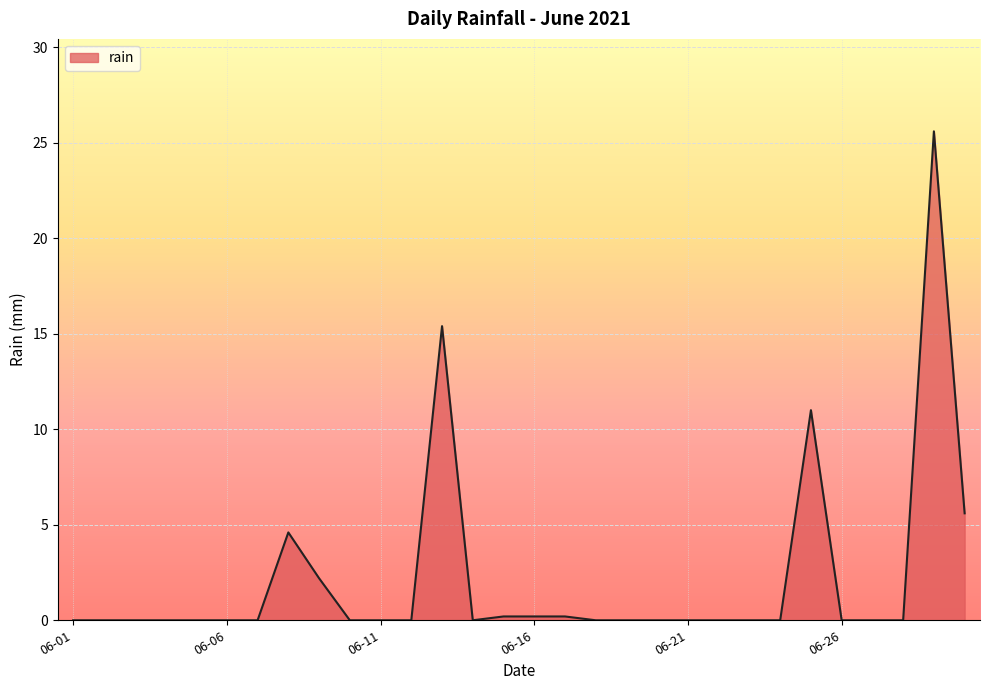

What is the difference between the maximum and minimum values?

25.6